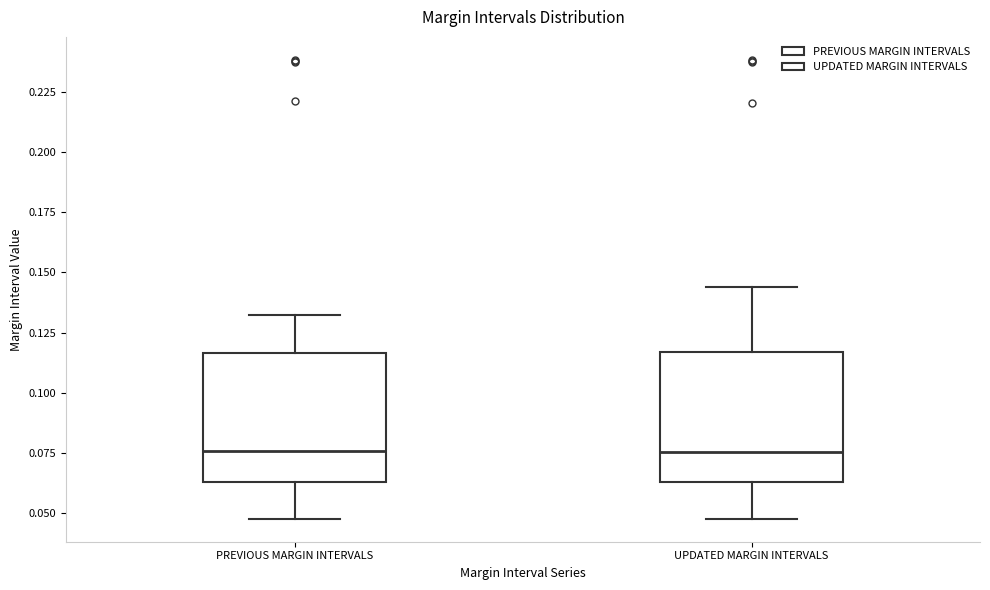

Reading left to right, transcribe this box plot: for each box, give where its median line is, the range the box spans, and where its two whiskers end, as read against the y-axis. The values are not printed on the chart, so give them approximately, as read against the axis.

PREVIOUS MARGIN INTERVALS: median 0.075, box 0.065 to 0.115, whiskers 0.050 to 0.130
UPDATED MARGIN INTERVALS: median 0.075, box 0.065 to 0.115, whiskers 0.050 to 0.145